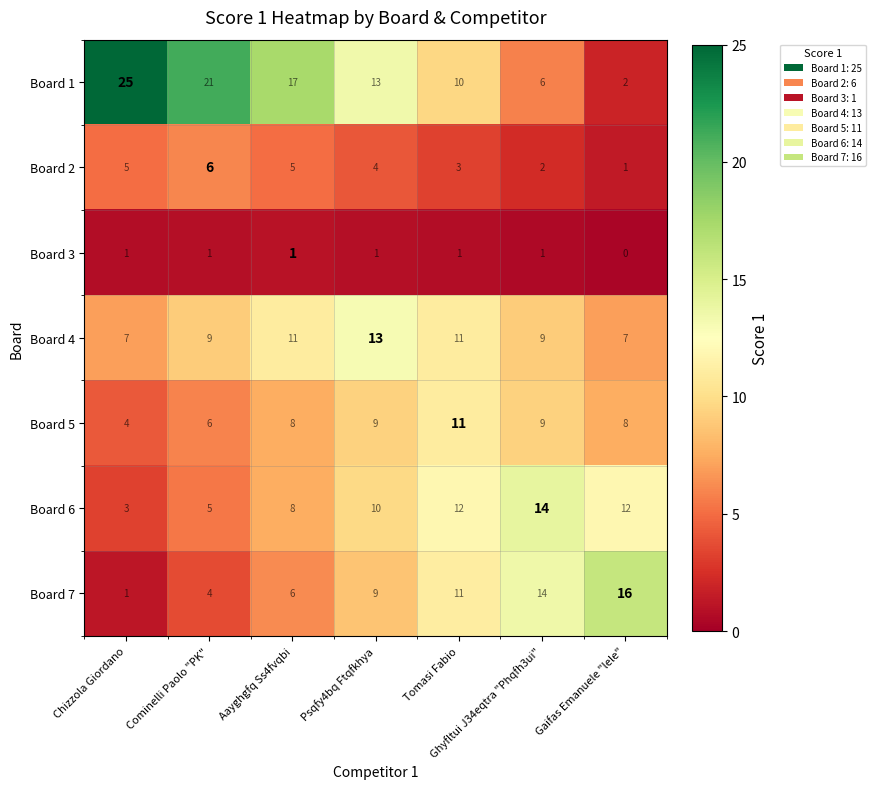

Which category has the highest value across all series?

Chizzola Giordano